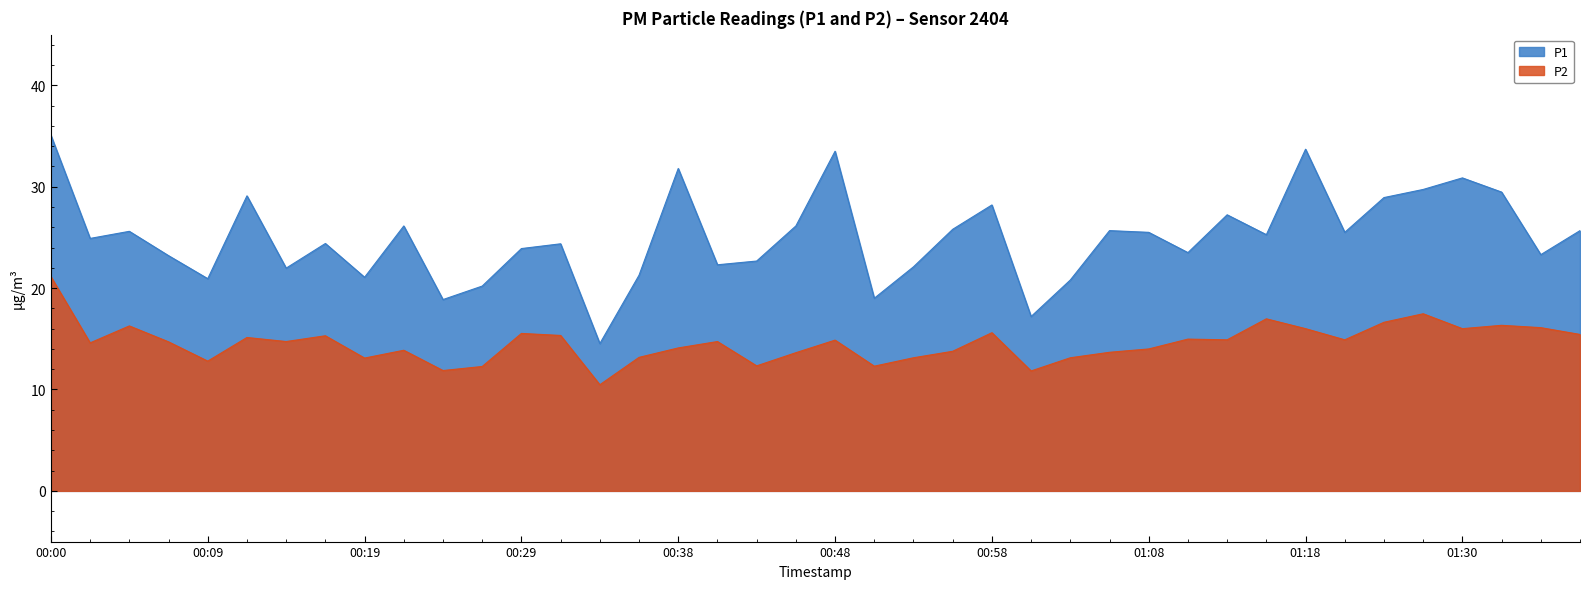

Which category has the lowest value in the P1 series?

00:34